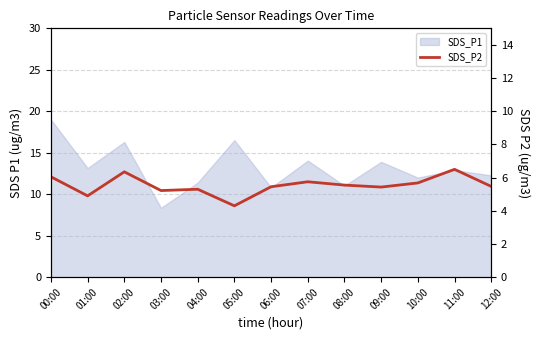

True or false: there are more than 0 points higher than both neighbors.

True